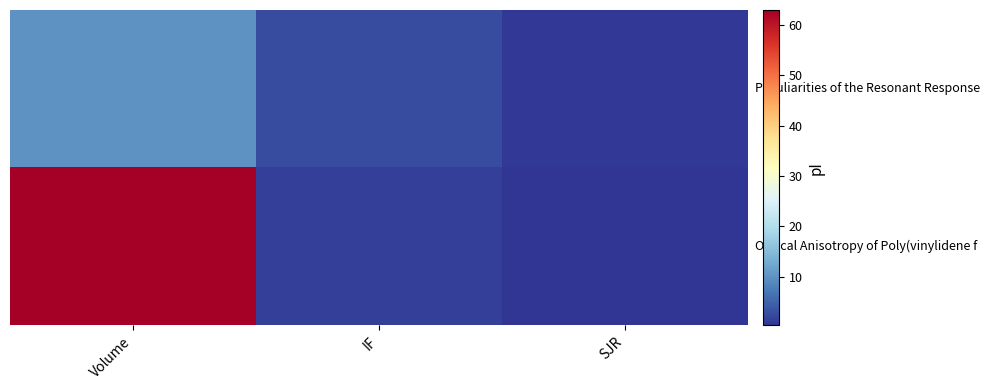

How many series are shown in this chart?

2